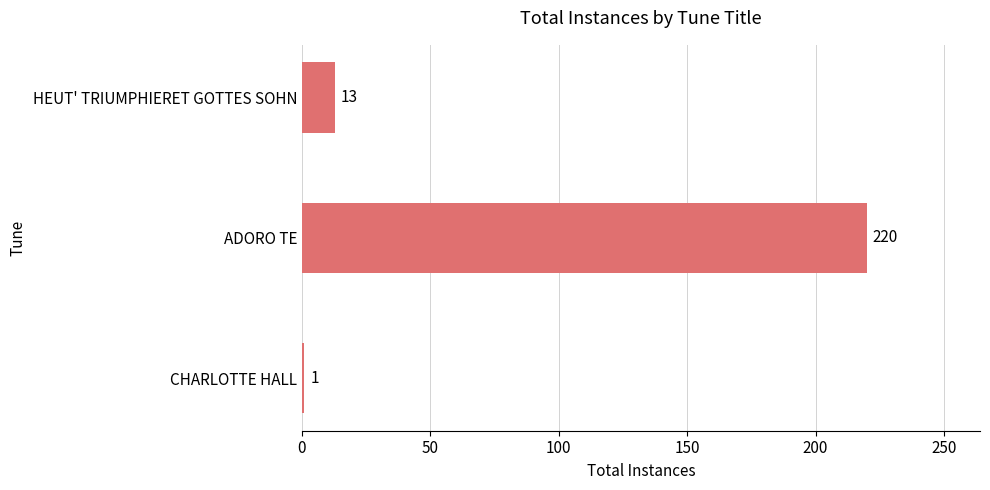

Rank the categories by value from lowest to highest.

CHARLOTTE HALL, HEUT' TRIUMPHIERET GOTTES SOHN, ADORO TE